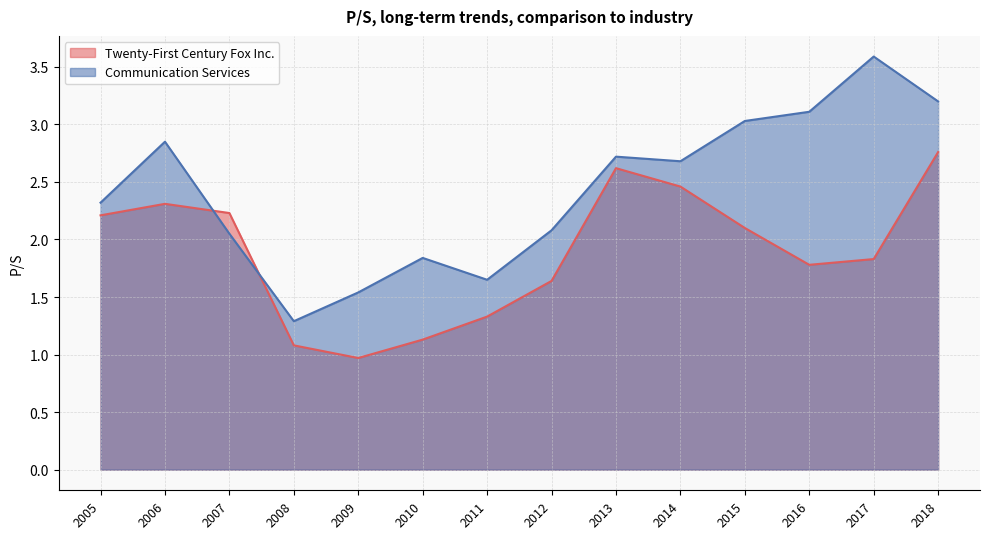

How many data points does each series have?

14